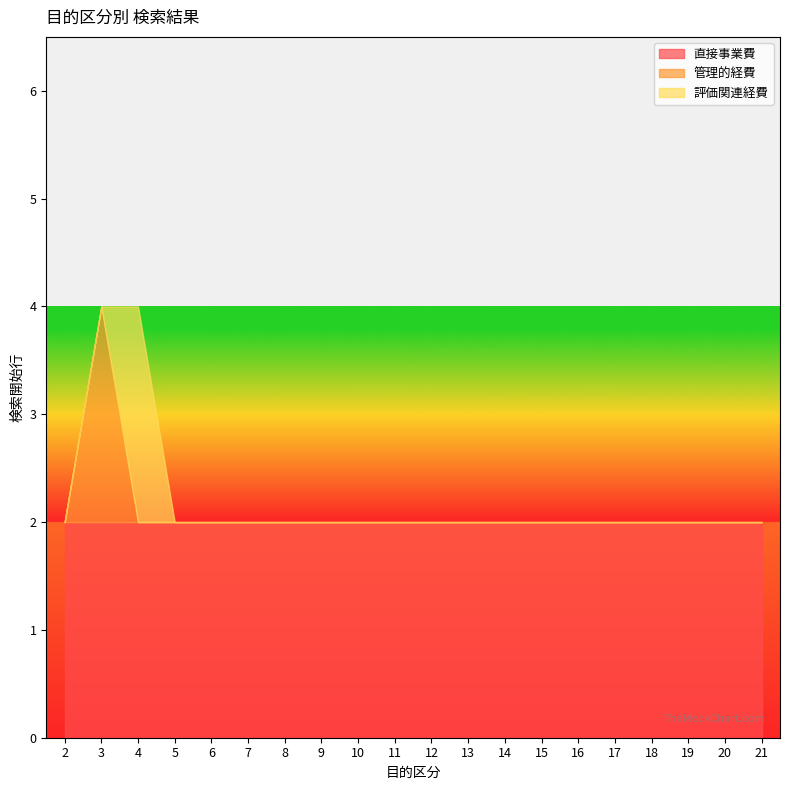

The value of 管理的経費 at 19 is 0. True or false?

True